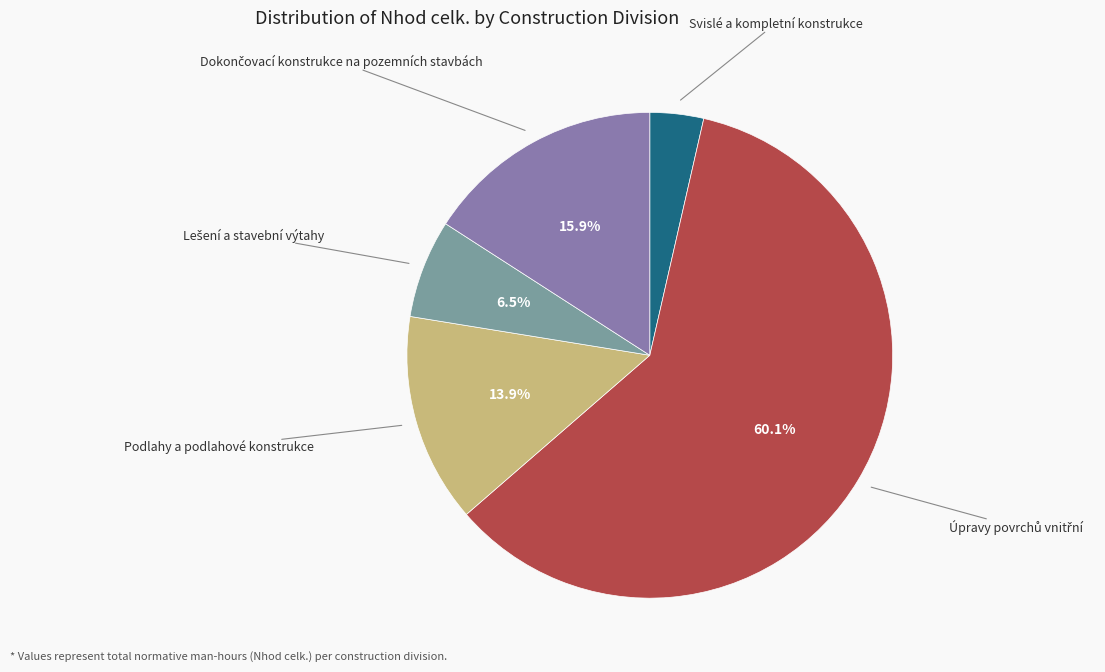

To the nearest percent, what is the average slice percentage?

20%